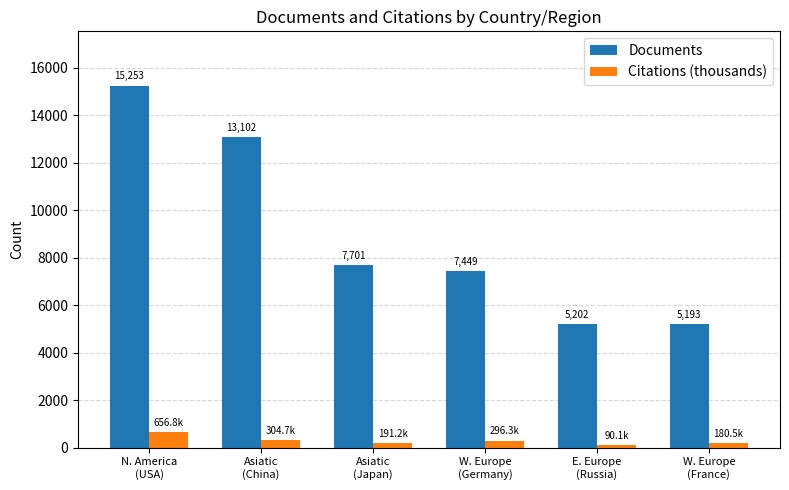

What is the difference between the second highest and second lowest values in the Documents series?

7900.0